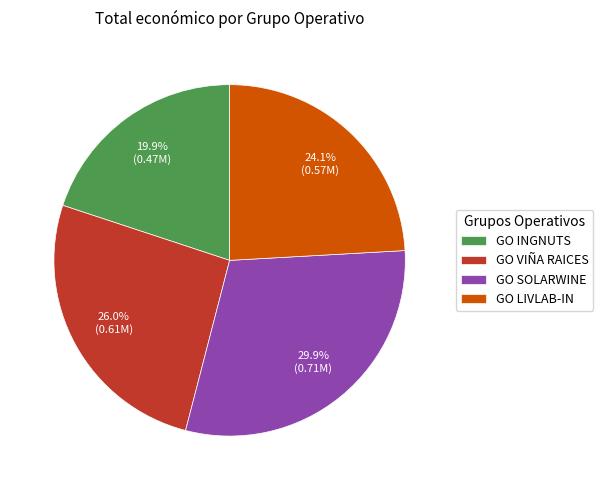

Is it true that GO VIÑA RAICES is 38% of the pie?

False